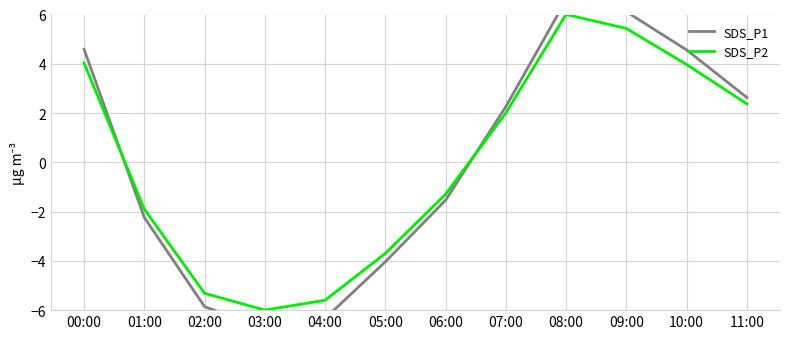

How many data points in SDS_P1 are above 2?

6